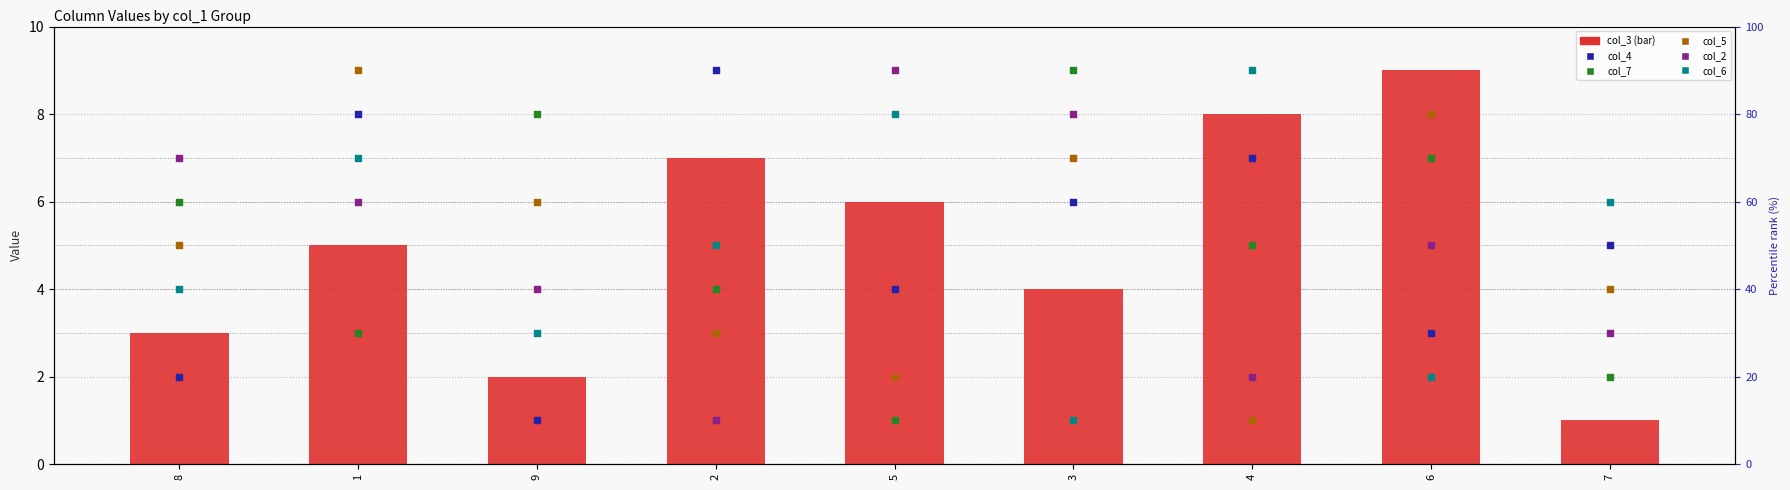

Which series reaches the minimum Y coordinate?

col_3